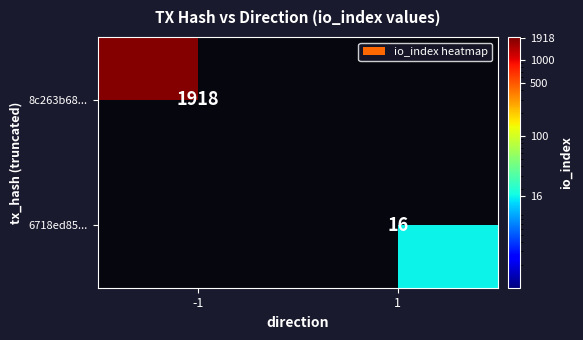

Is it true that 6718ed85... equals 16 at 1?

True